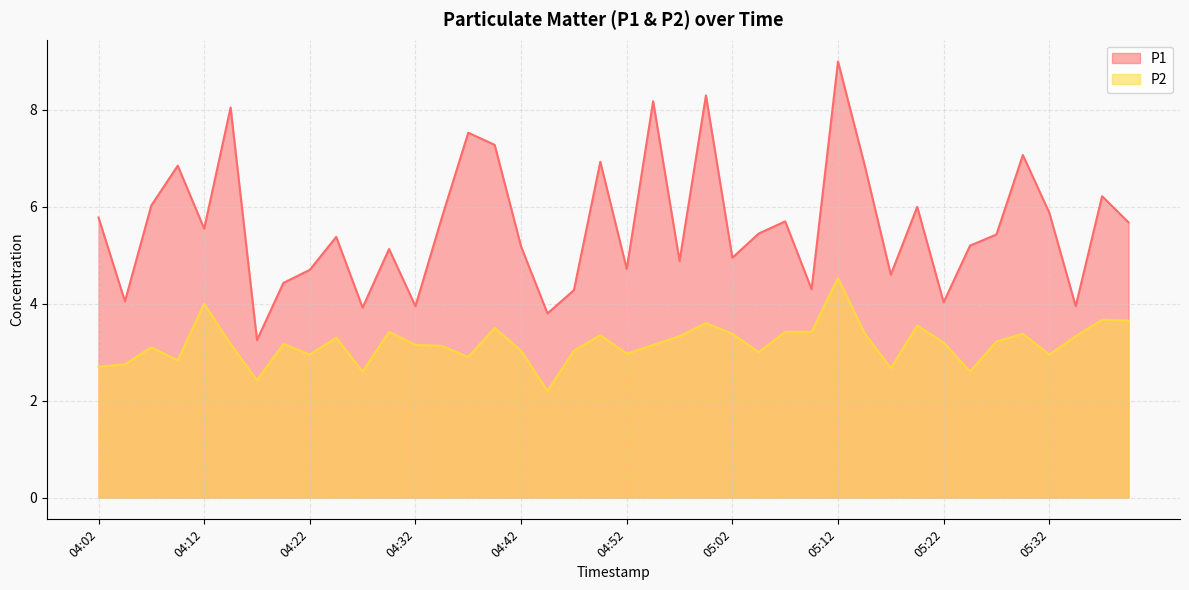

Is the value of P2 at 05:12 greater than the value of P1 at 05:09?

Yes